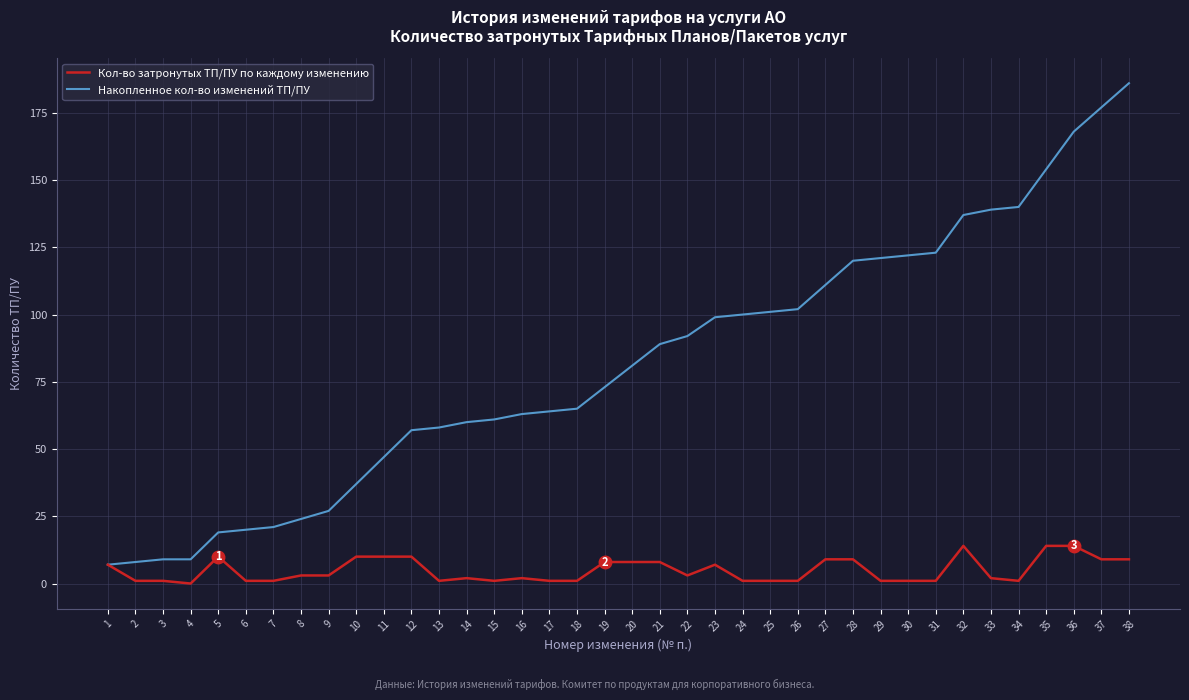

Rank the series by their maximum value, from lowest to highest.

Кол-во затронутых ТП/ПУ по каждому изменению, Накопленное кол-во изменений ТП/ПУ